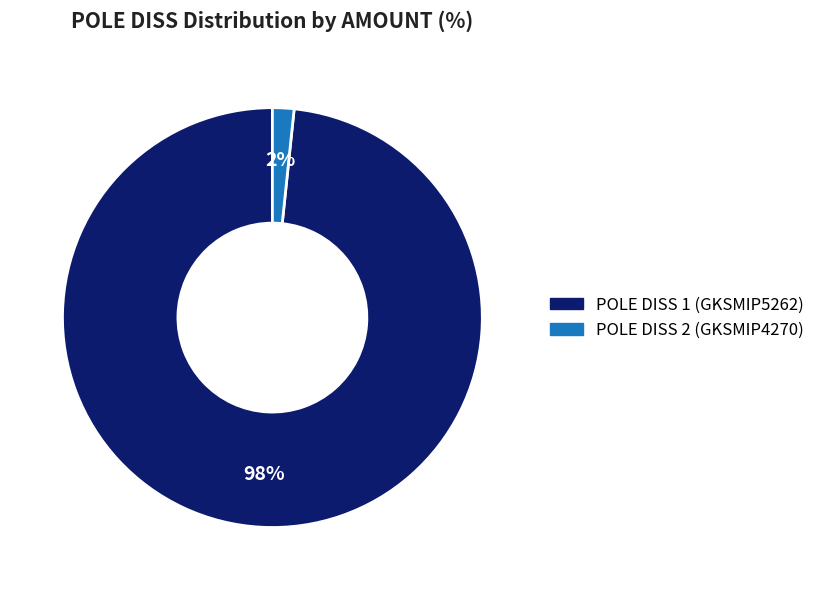

Is there any slice that represents more than half of the pie?

Yes